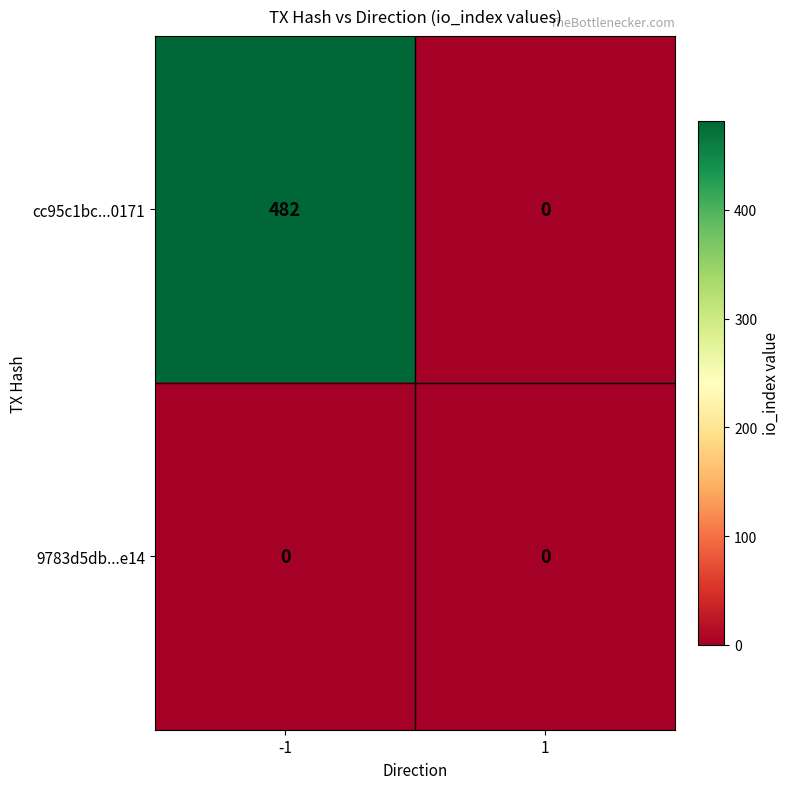

How many positive values does the cc95c1bc...0171 series have?

1